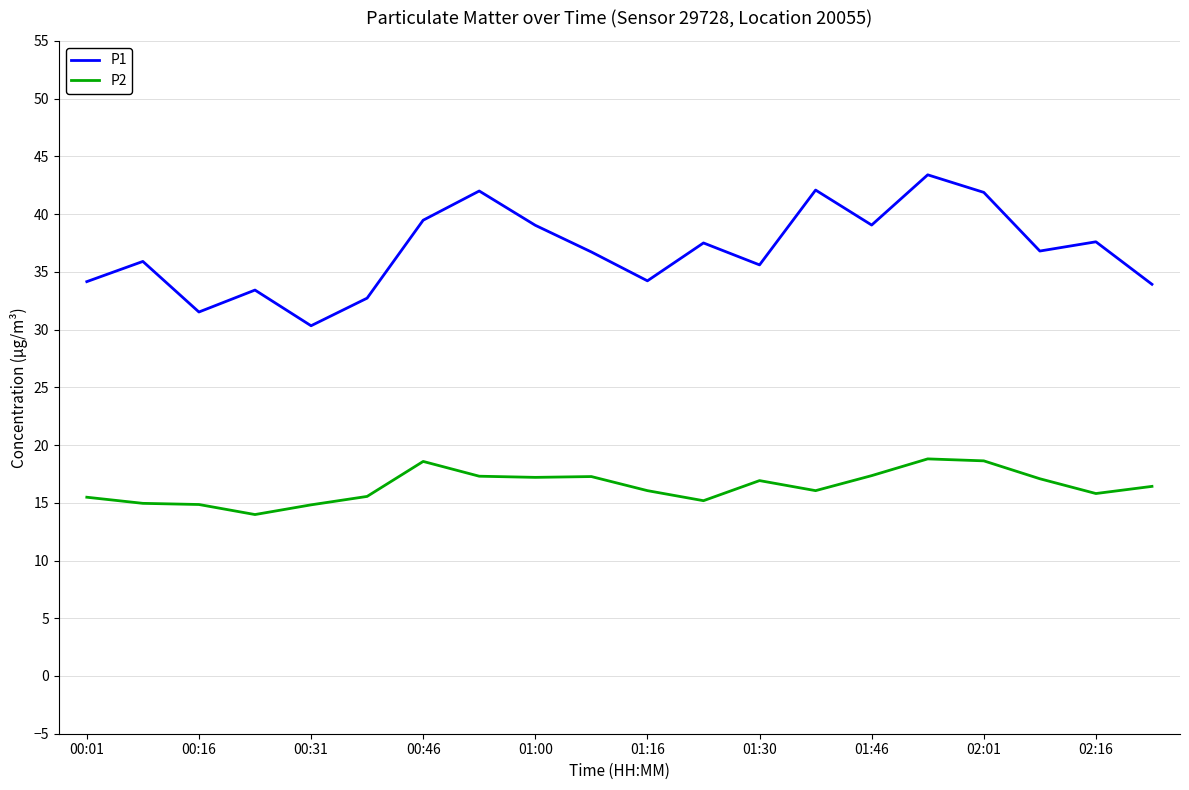

True or false: P1 and P2 cross at least once.

False